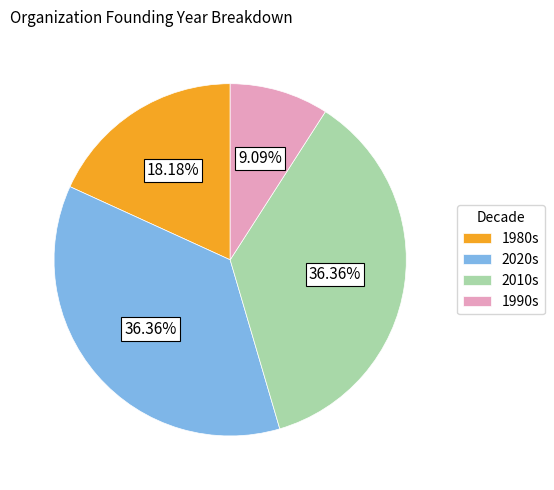

Is there any slice that represents more than half of the pie?

No